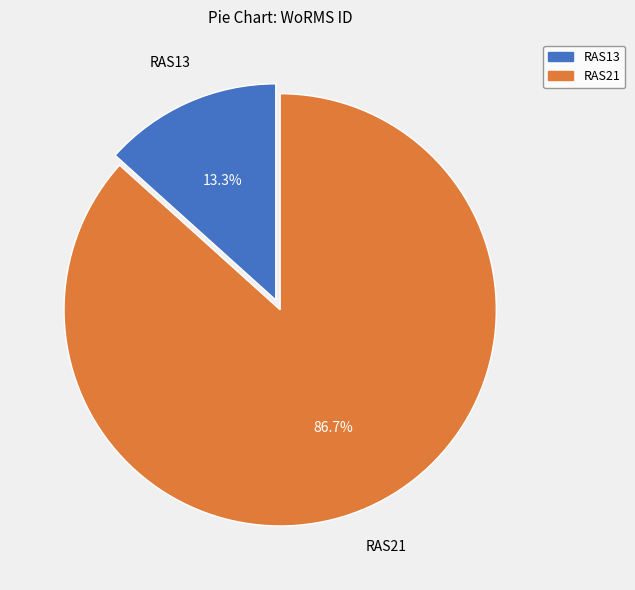

What is the ratio of the value at RAS21 to the value at RAS13?

6.5